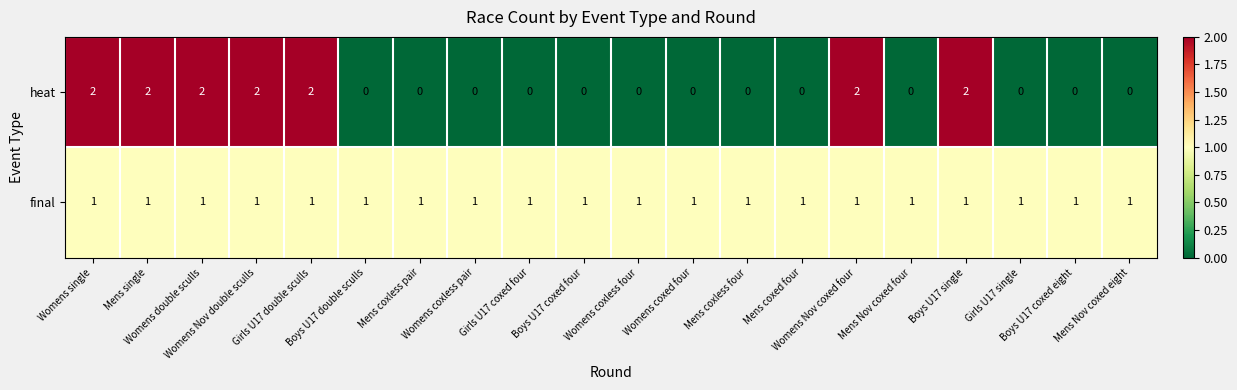

Which series has the largest range (max minus min)?

heat